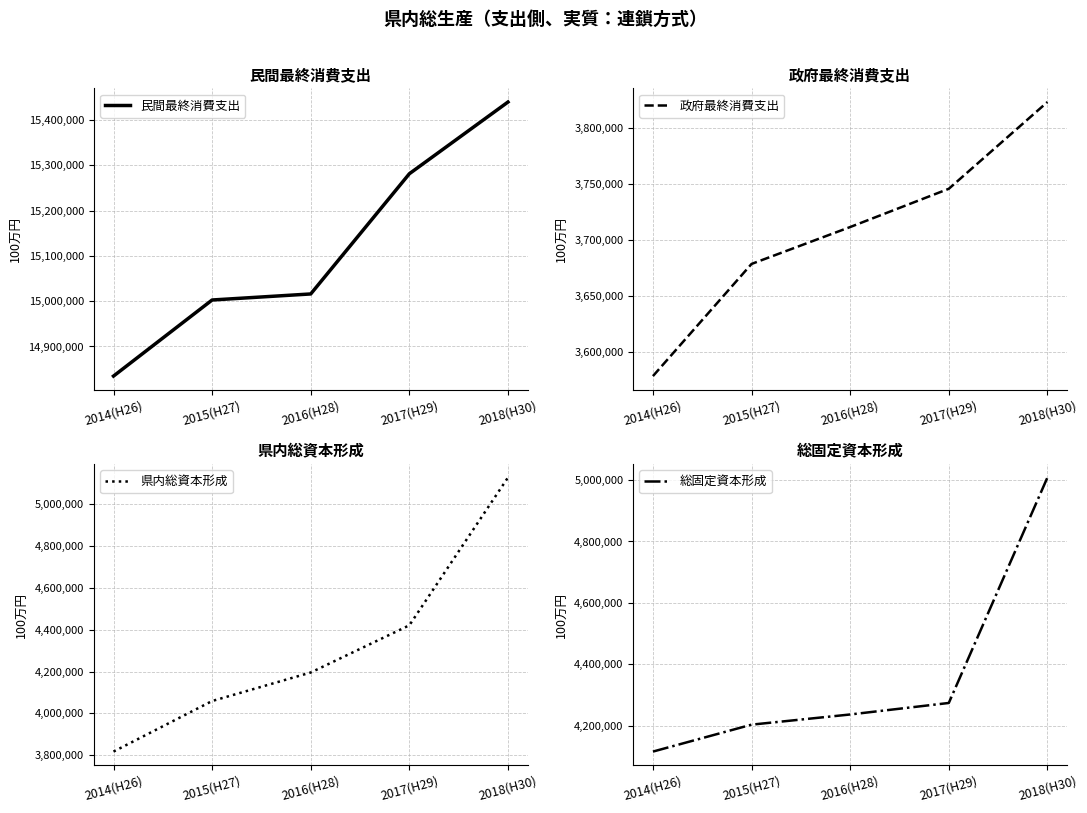

True or false: 政府最終消費支出 has more than 0 points higher than both neighbors.

False